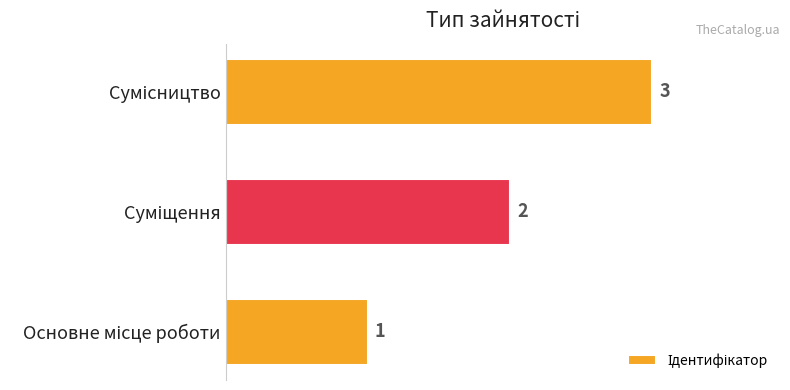

Count the number of data series in this chart.

1